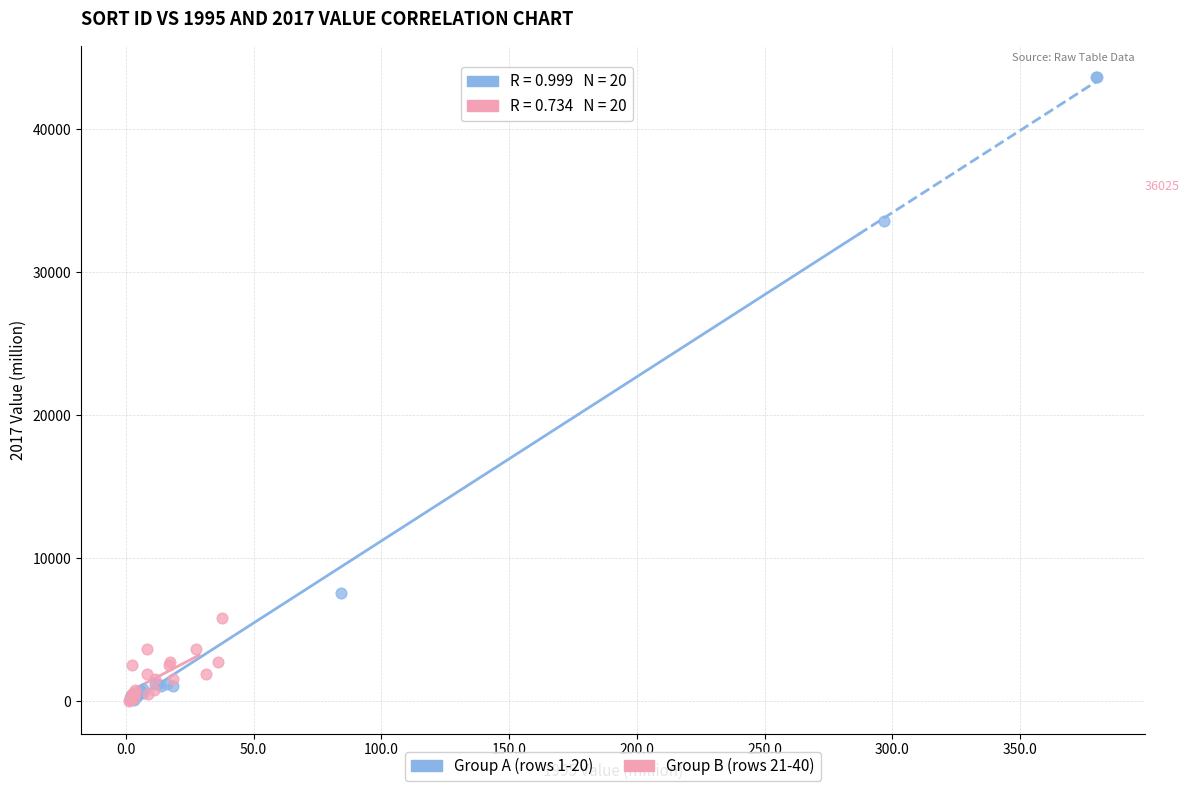

Which series has the widest spread of Y values?

Group A (rows 1-20)